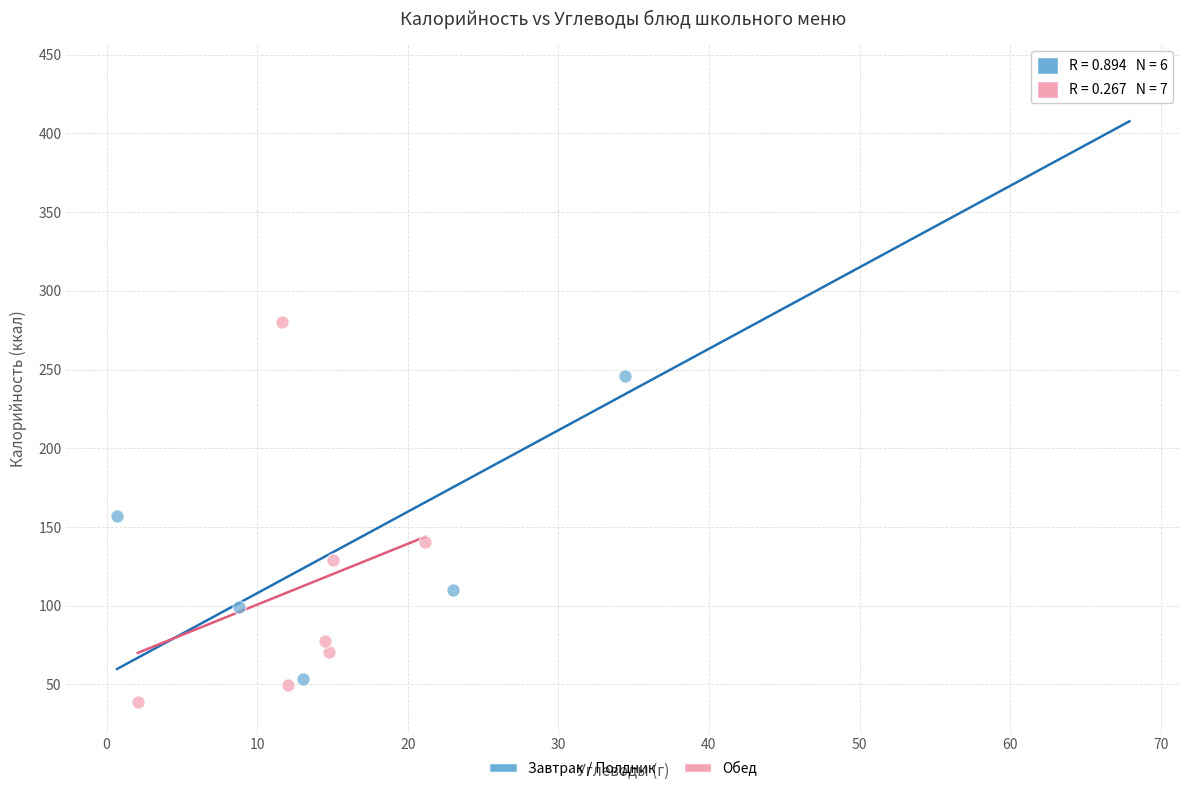

Which series reaches the maximum Y coordinate?

Завтрак / Полдник